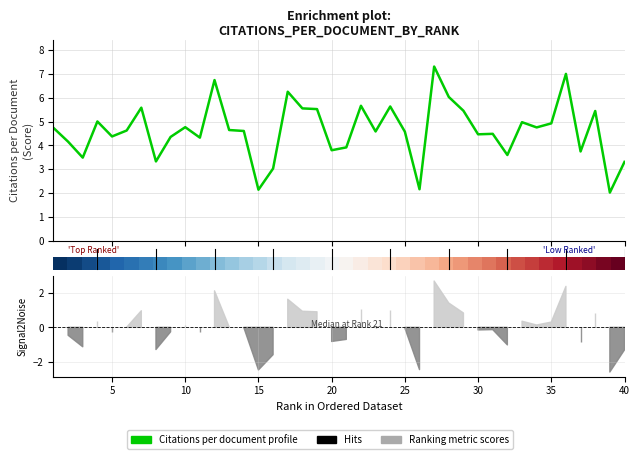

Which series has the largest total across all categories?

Citations per document